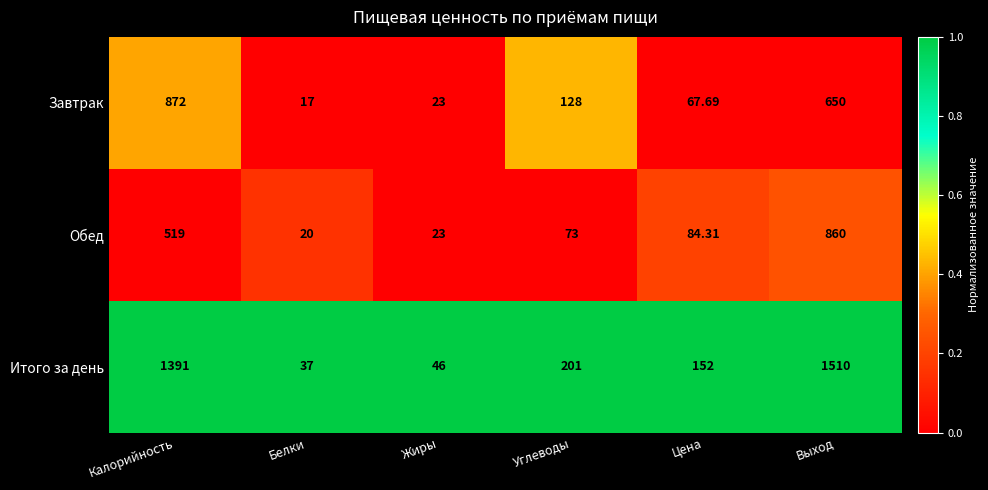

At which category is the sum across all series the highest?

Выход